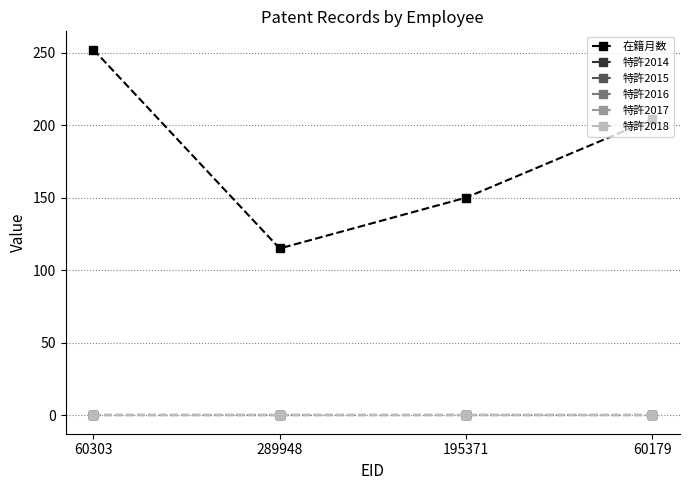

Reading left to right, what are all the values shown in this chart?

在籍月数: 60303=252	289948=115	195371=150	60179=204
特許2014: 60303=0	289948=0	195371=0	60179=0
特許2015: 60303=0	289948=0	195371=0	60179=0
特許2016: 60303=0	289948=0	195371=0	60179=0
特許2017: 60303=0	289948=0	195371=0	60179=0
特許2018: 60303=0	289948=0	195371=0	60179=0